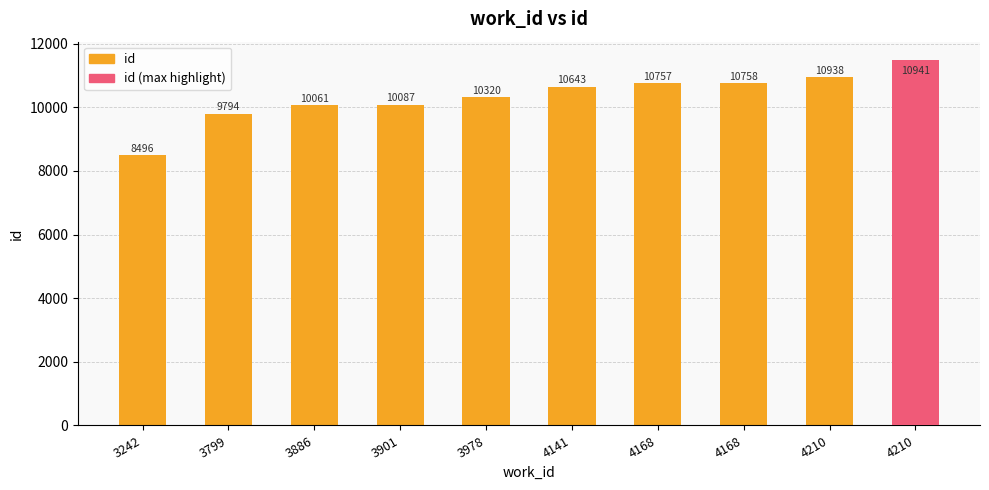

What are all the series names shown in the legend?

id, id (max highlight)